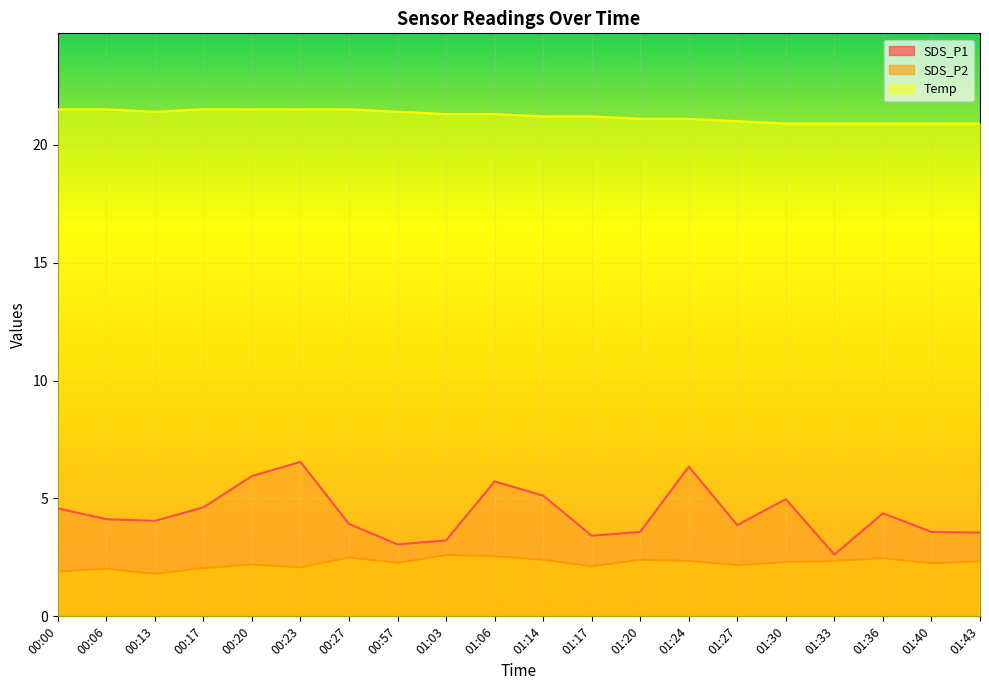

What is the sum of all SDS_P2 values?

45.1